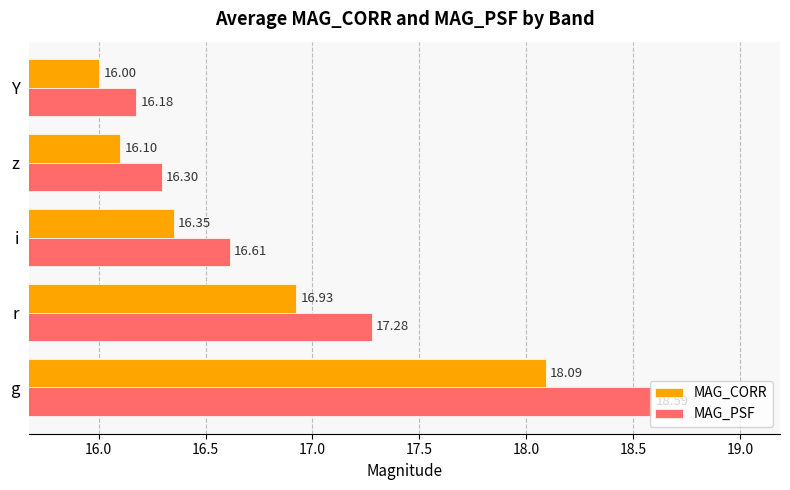

List the labels in order of MAG_PSF value, largest first.

g, r, i, z, Y